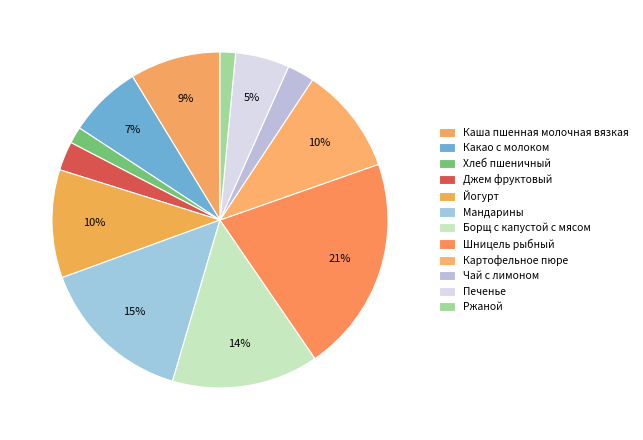

What percentage is the Борщ с капустой с мясом slice, to the nearest percent?

14%